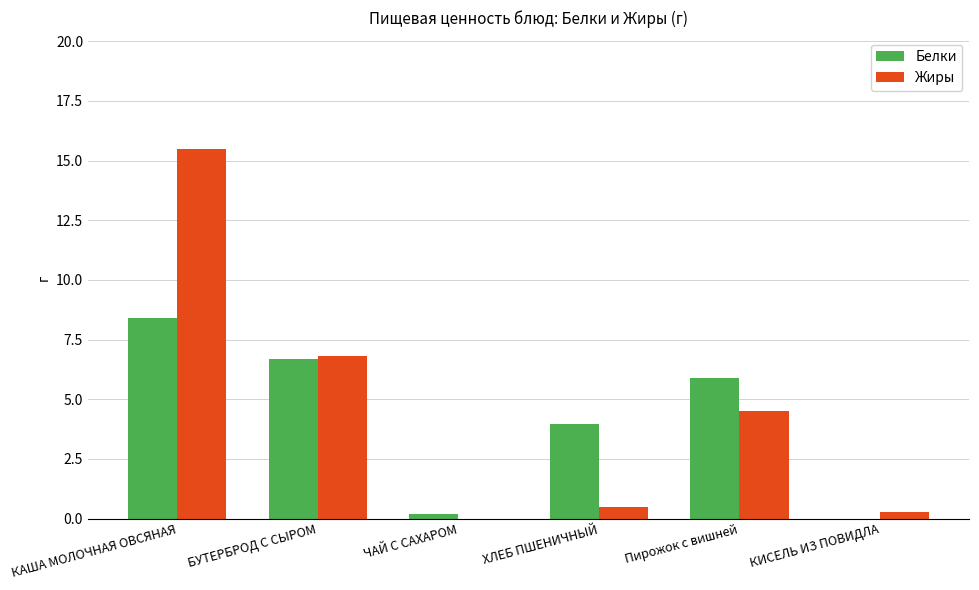

Which series has the widest spread of values?

Жиры